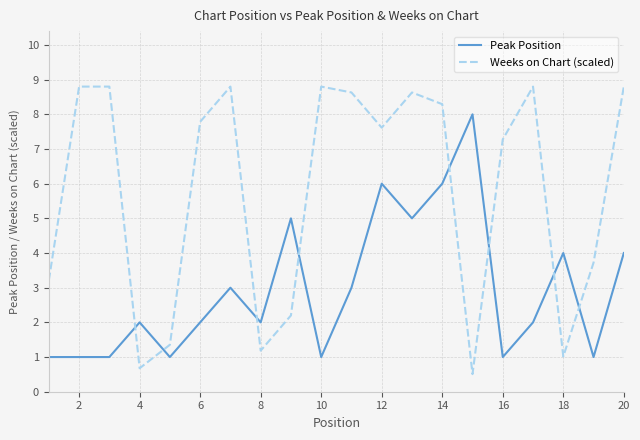

Which series has the largest range (max minus min)?

Weeks on Chart (scaled)